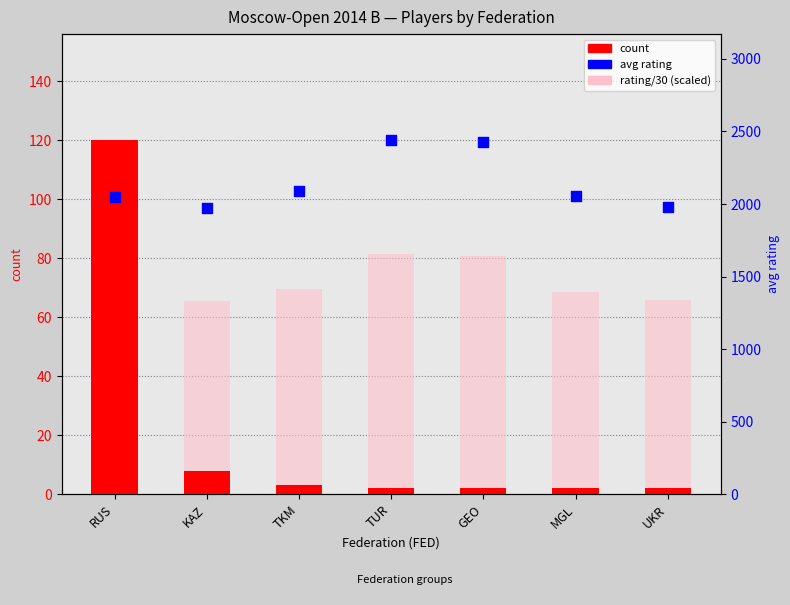

Which series reaches the minimum Y coordinate?

count